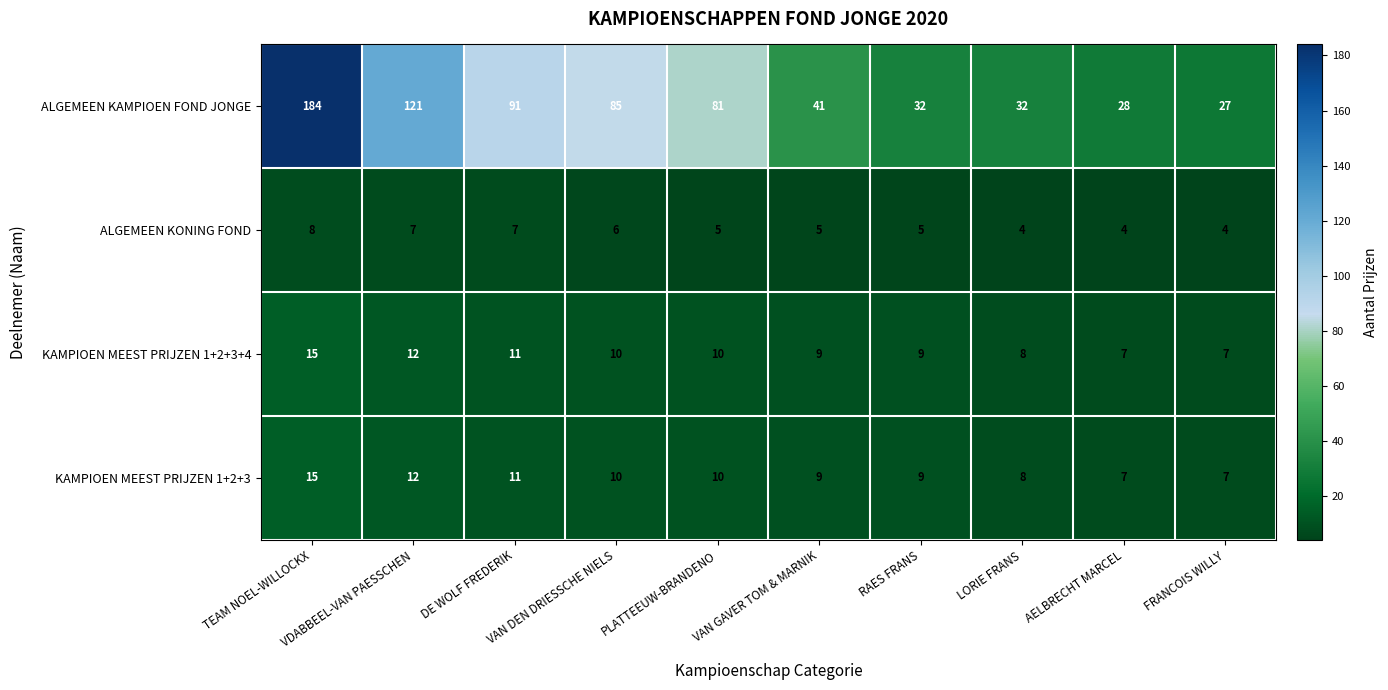

Which series changed the most between VDABBEEL-VAN PAESSCHEN and PLATTEEUW-BRANDENO?

ALGEMEEN KAMPIOEN FOND JONGE